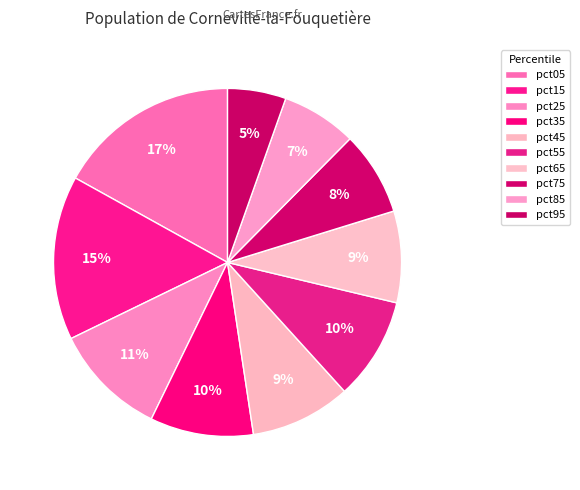

The pct45 slice represents 18% of the pie. True or false?

False